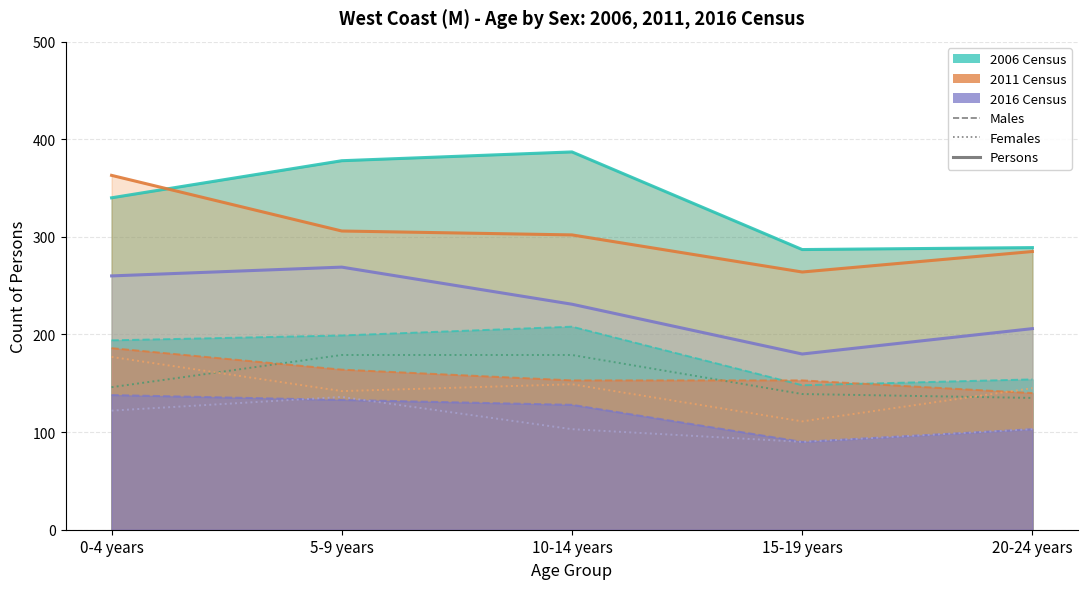

Which series has the largest total across all categories?

2006 Males